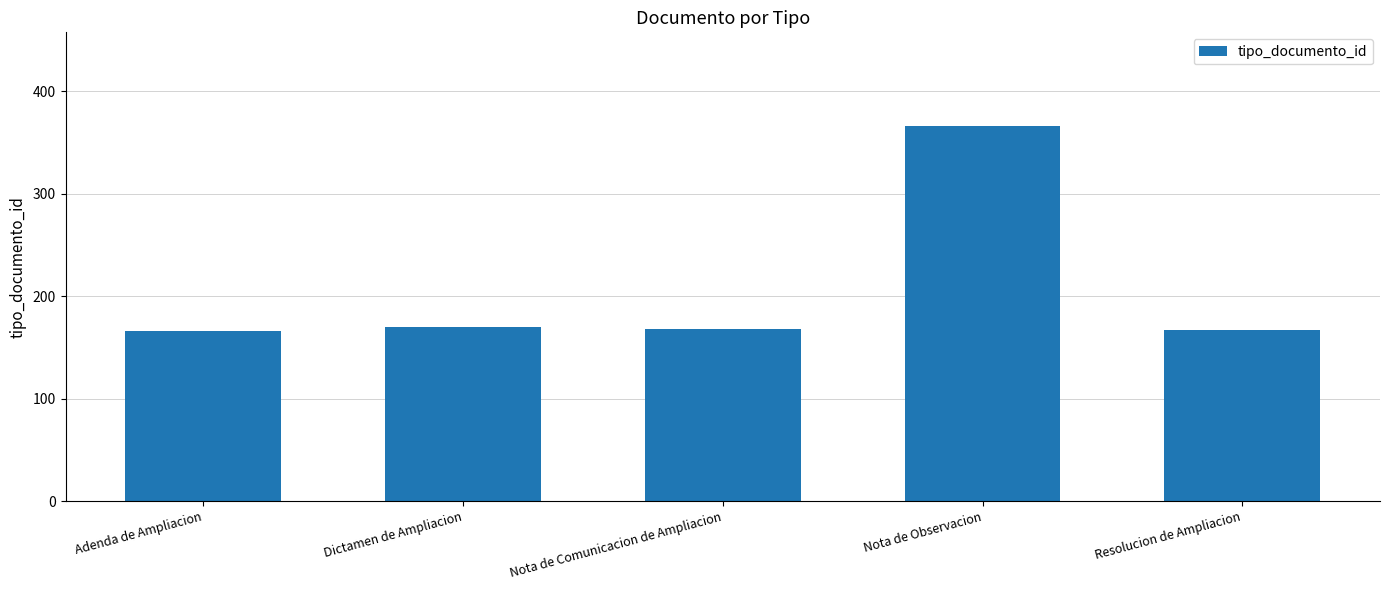

What is the change in value from Dictamen de Ampliacion to Nota de Observacion?

+196